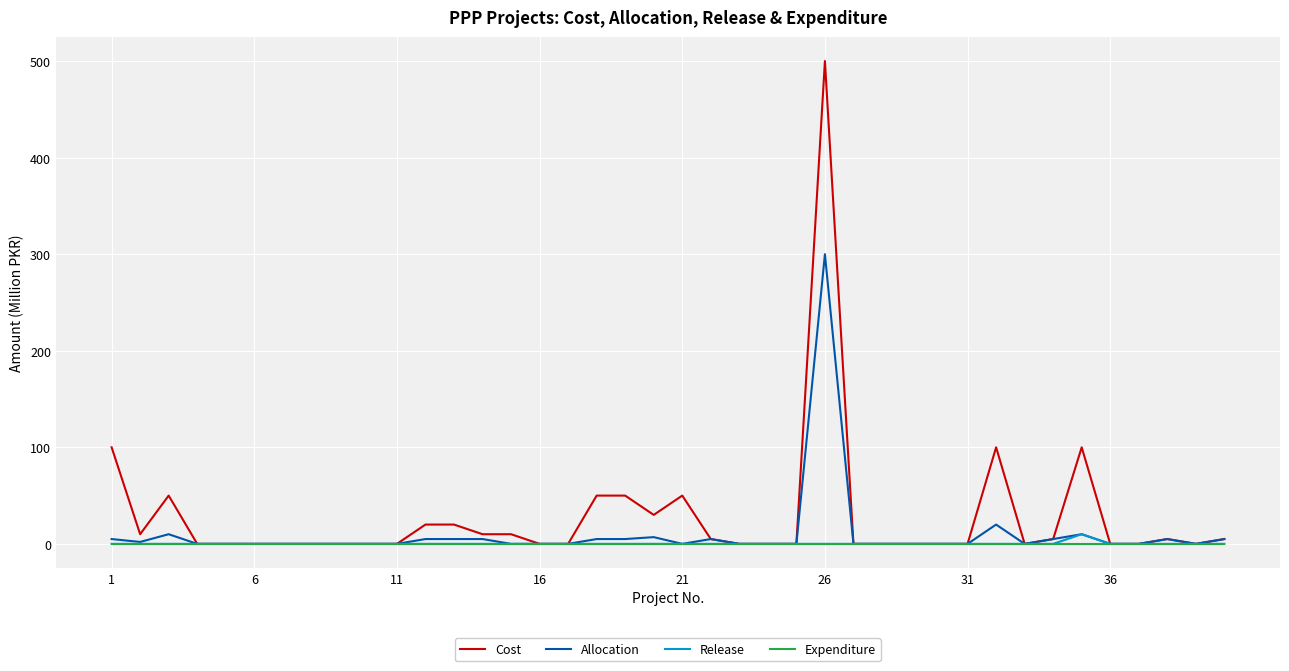

Which series has the widest spread of values?

Cost